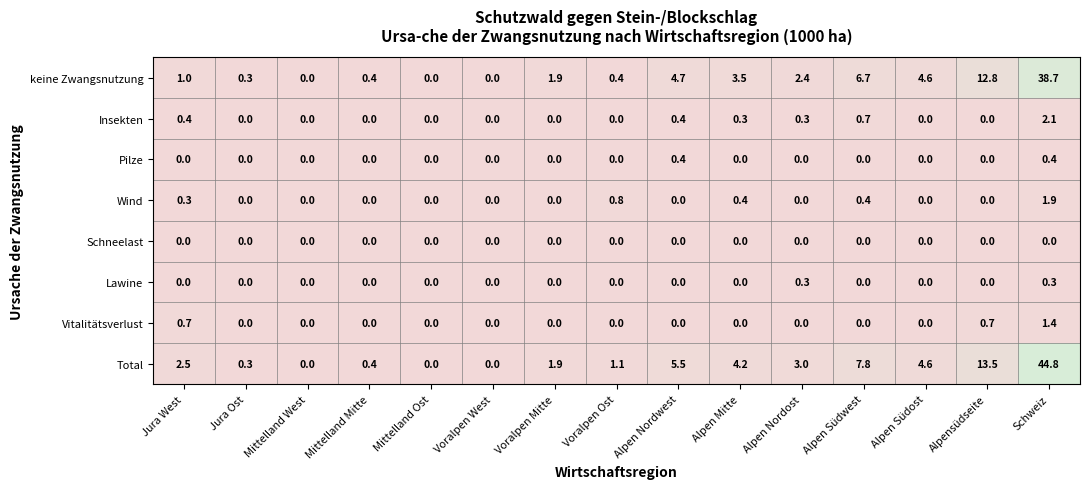

What is the difference between the second highest and minimum values in the Pilze series?

0.4